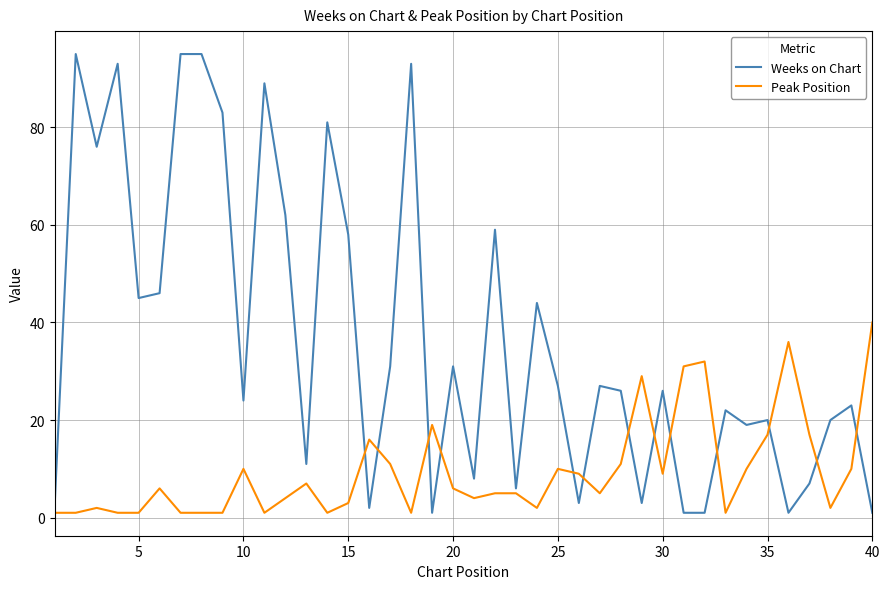

What is the smallest value displayed?

1